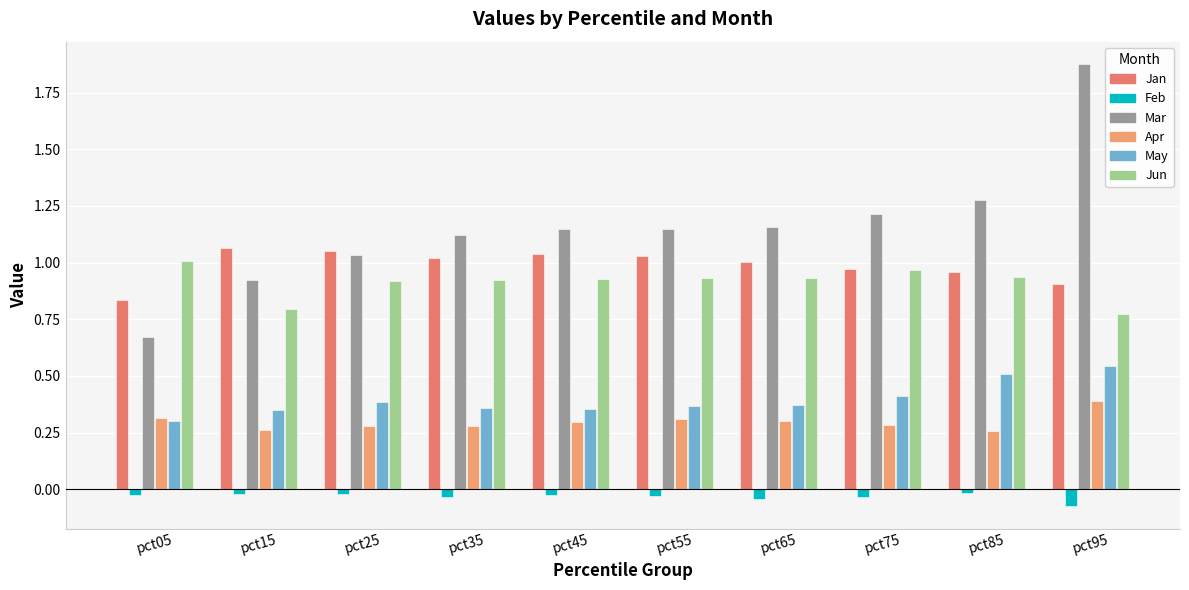

Which category has the lowest value in the May series?

pct05